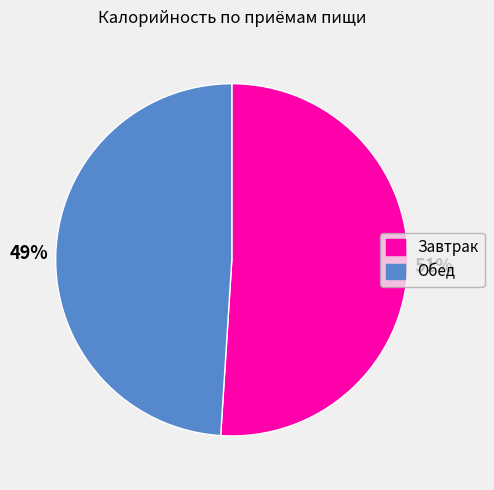

To the nearest percent, what portion does Завтрак represent?

51%